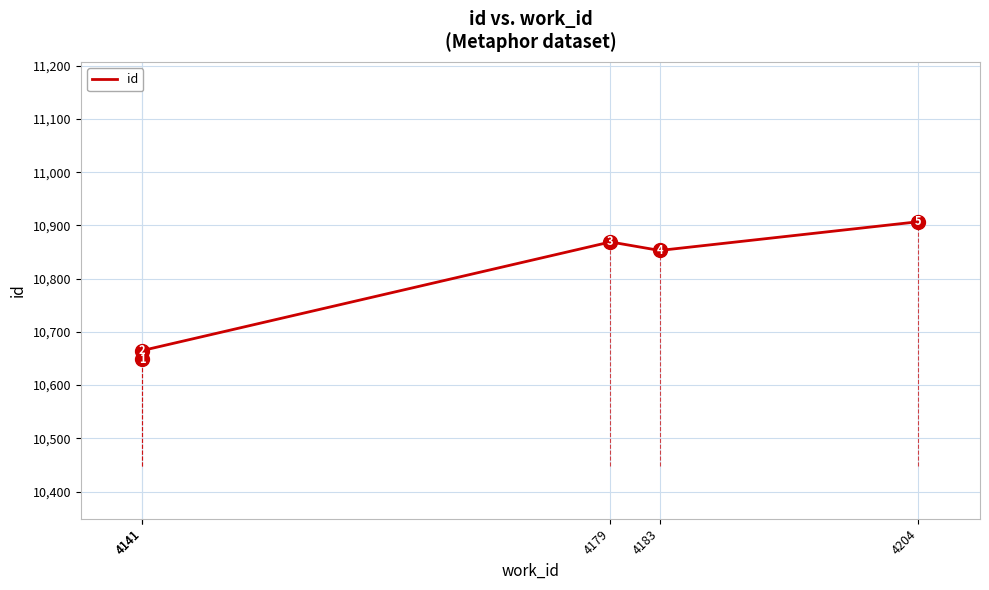

Reading left to right, transcribe all the data shown in this chart.

10649	10665	10869	10853	10907